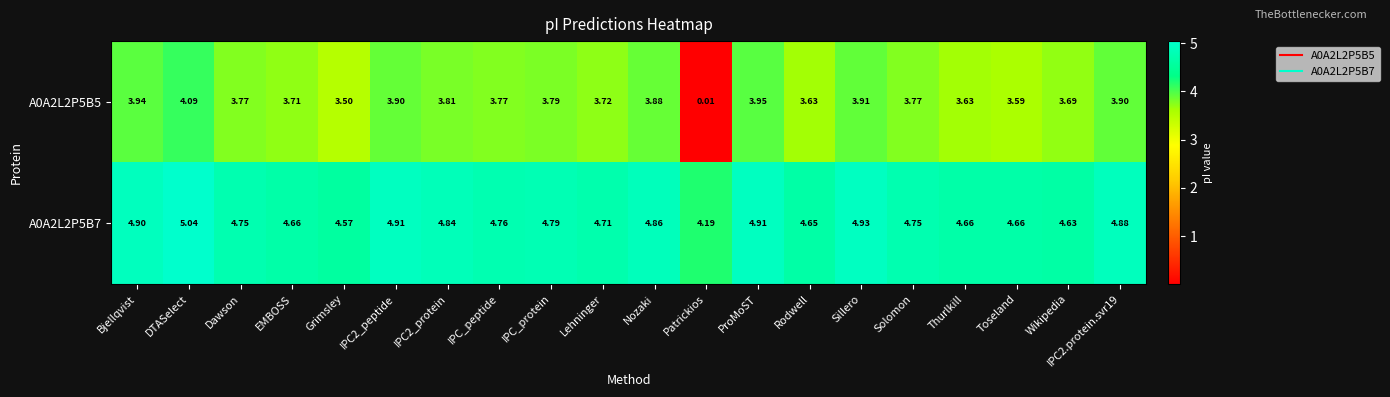

At which label does A0A2L2P5B5 first exceed 3?

Bjellqvist